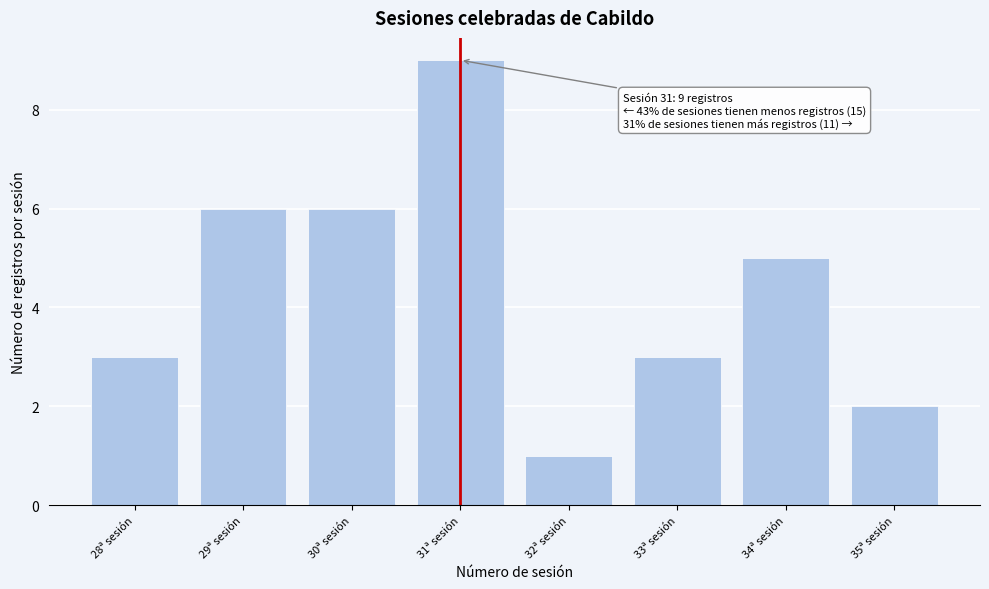

Reading left to right, list all the values displayed in this chart.

3	6	6	9	1	3	5	2